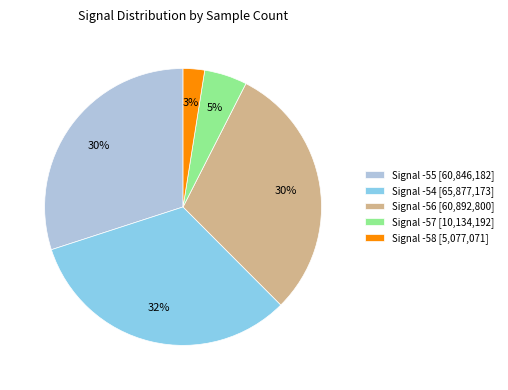

Do Signal -58 [5,077,071] and Signal -54 [65,877,173] together represent more than half of the pie?

No